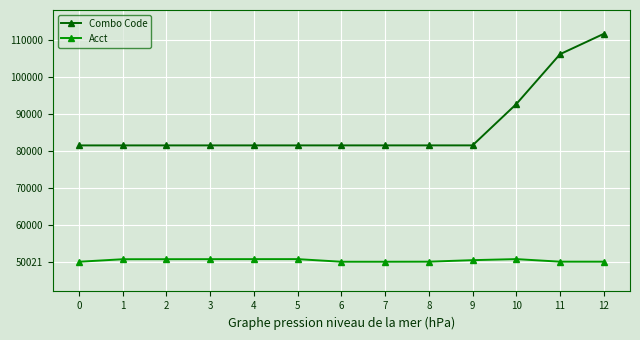

True or false: Combo Code and Acct intersect in this chart.

False